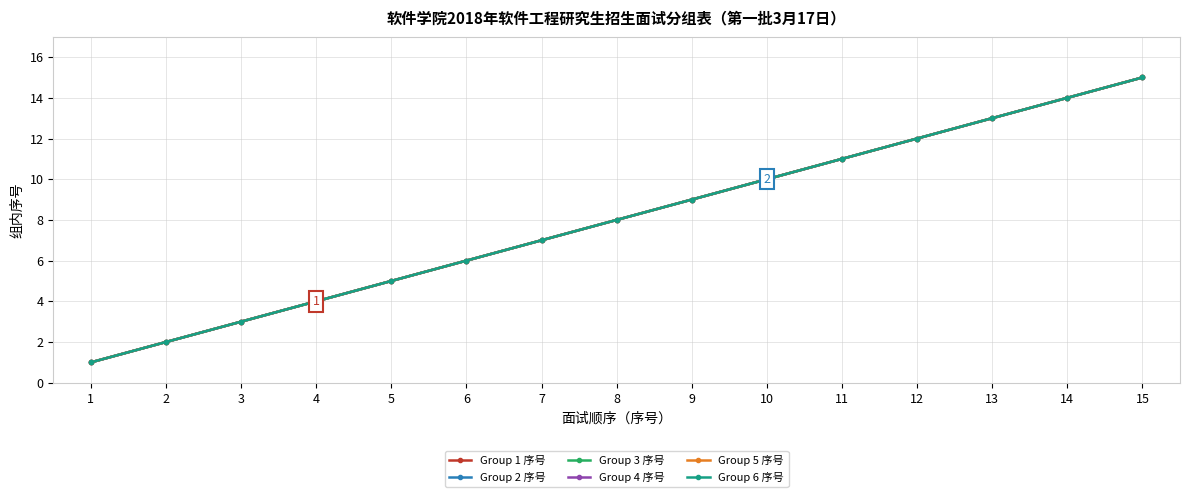

Rank the series at 7 from highest to lowest value.

Group 1 序号, Group 2 序号, Group 3 序号, Group 4 序号, Group 5 序号, Group 6 序号